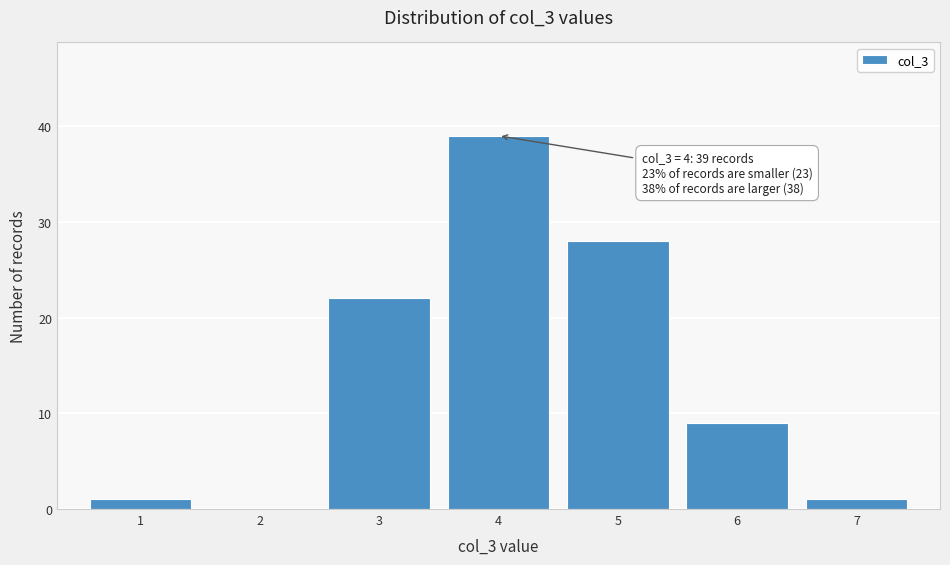

Over which range of the x-axis is the bar tallest?

3.5 to 4.5